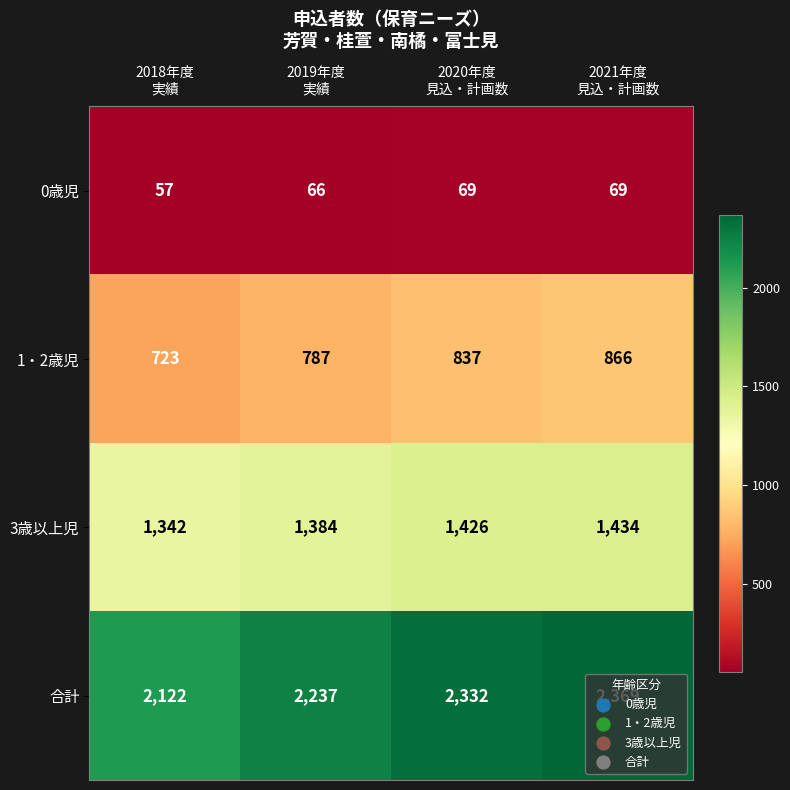

Which series has the largest range (max minus min)?

合計